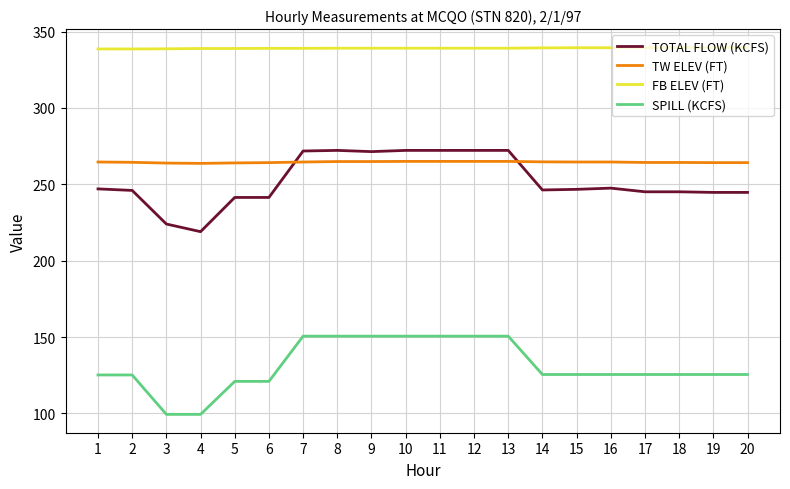

How many series are shown in this chart?

4